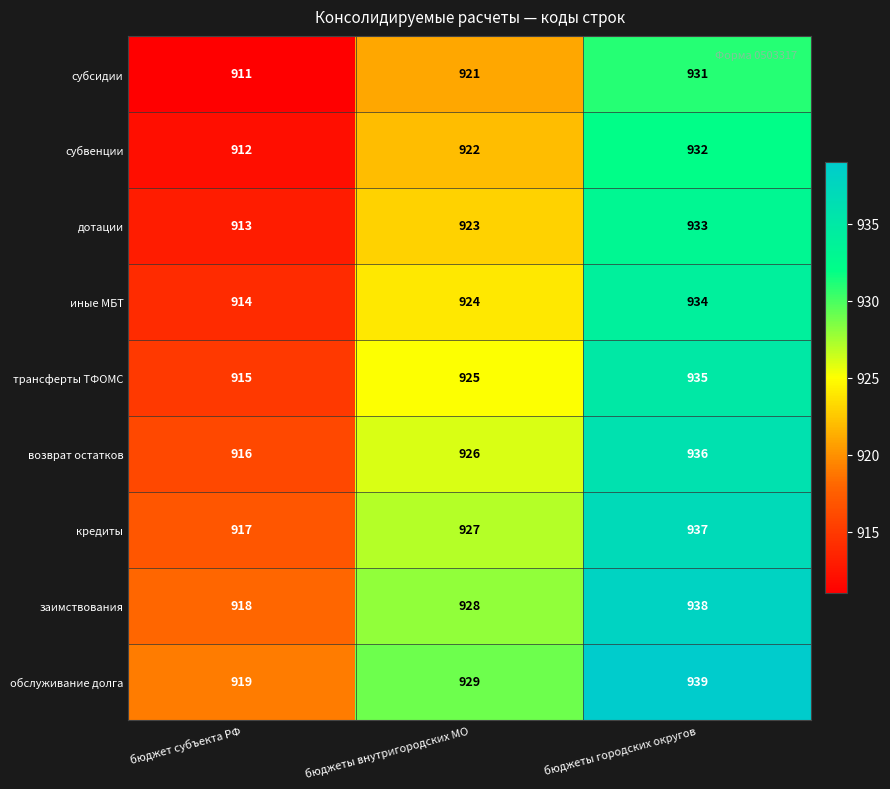

What is the sum of the субсидии values at бюджеты городских округов and бюджеты внутригородских МО?

1852